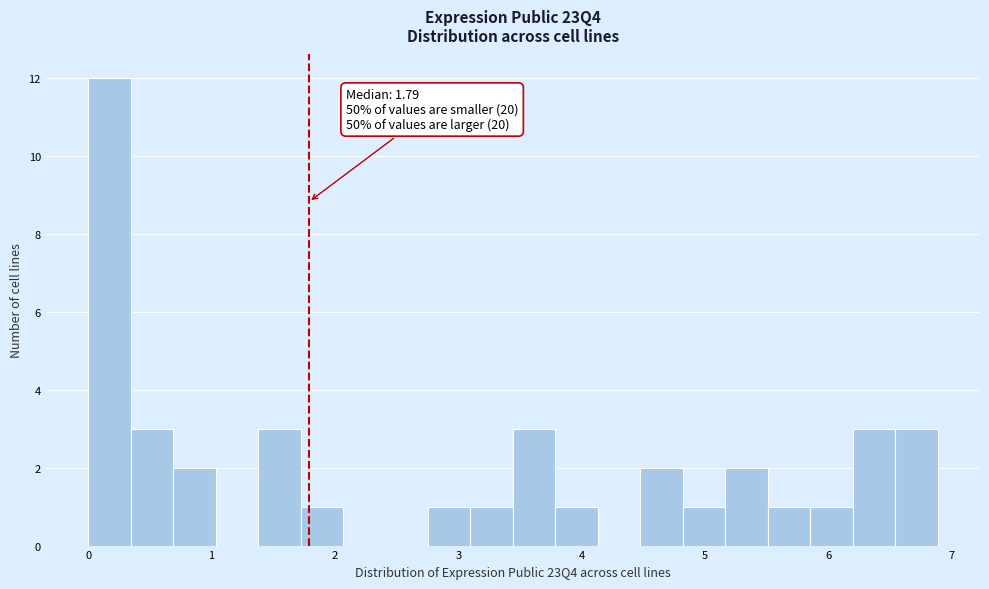

Read against the x-axis, roughly where is the centre of the tallest bar?

0.2